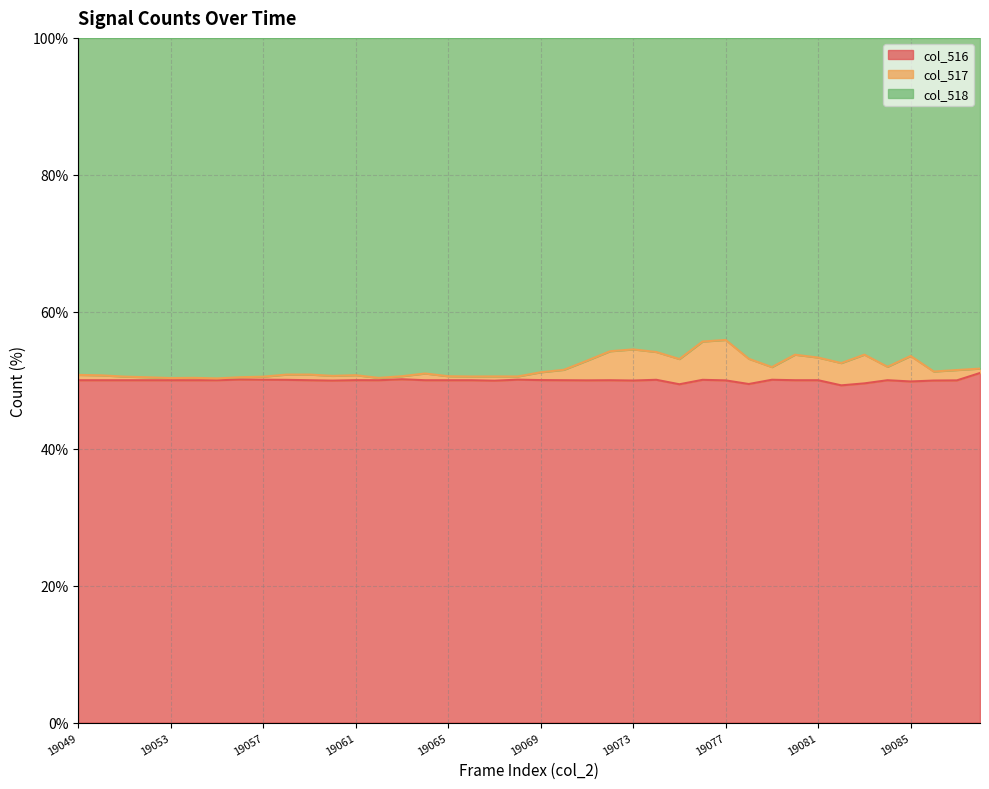

True or false: col_516 has a value of 15.3 at 19077.

False